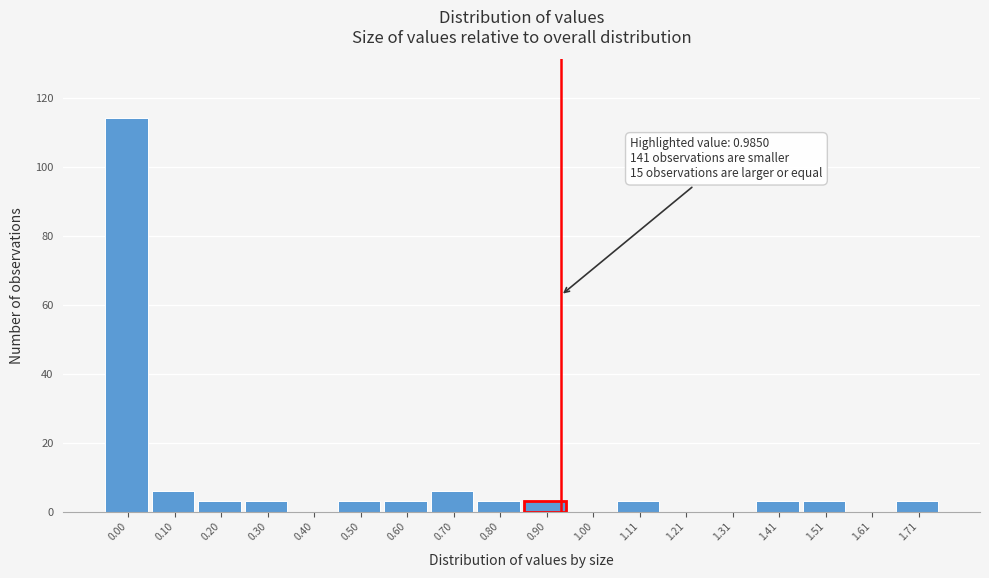

Reading right to left, what are all the values shown in this chart?

1.71=3	1.61=0	1.51=3	1.41=3	1.31=0	1.21=0	1.11=3	1.00=0	0.90=3	0.80=3	0.70=6	0.60=3	0.50=3	0.40=0	0.30=3	0.20=3	0.10=6	0.00=114